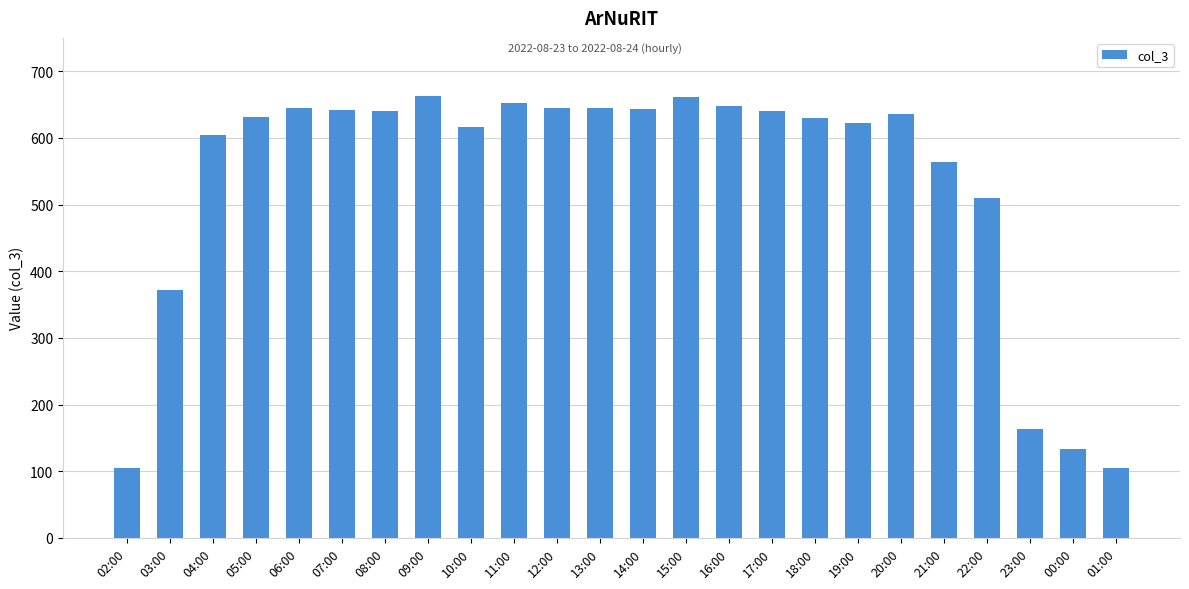

What is the change in value from 13:00 to 14:00?

-1